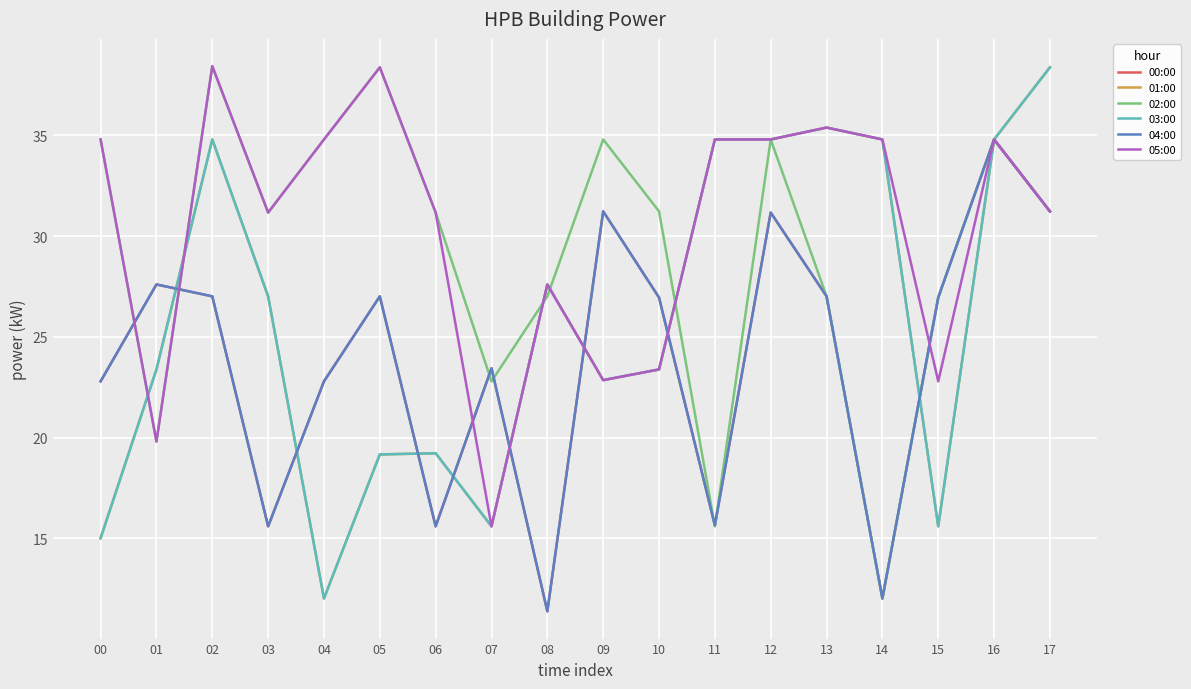

Reading left to right, extract all data points from this chart.

00:00: 00=22.8	01=27.6	02=27.0	03=15.6	04=22.8	05=27.0	06=15.6	07=23.4	08=11.4	09=31.2	10=26.9	11=15.6	12=31.2	13=27.0	14=12.0	15=26.9	16=34.8	17=31.2
01:00: 00=15.0	01=23.4	02=34.8	03=27.0	04=12.0	05=19.2	06=19.2	07=15.6	08=27.6	09=22.9	10=23.4	11=34.8	12=34.8	13=35.4	14=34.8	15=15.6	16=34.8	17=38.4
02:00: 00=34.8	01=19.8	02=38.4	03=31.2	04=34.8	05=38.4	06=31.2	07=22.8	08=27.0	09=34.8	10=31.2	11=15.6	12=34.8	13=27.0	14=12.0	15=26.9	16=34.8	17=31.2
03:00: 00=15.0	01=23.4	02=34.8	03=27.0	04=12.0	05=19.2	06=19.2	07=15.6	08=27.6	09=22.9	10=23.4	11=34.8	12=34.8	13=35.4	14=34.8	15=15.6	16=34.8	17=38.4
04:00: 00=22.8	01=27.6	02=27.0	03=15.6	04=22.8	05=27.0	06=15.6	07=23.4	08=11.4	09=31.2	10=26.9	11=15.6	12=31.2	13=27.0	14=12.0	15=26.9	16=34.8	17=31.2
05:00: 00=34.8	01=19.8	02=38.4	03=31.2	04=34.8	05=38.4	06=31.2	07=15.6	08=27.6	09=22.9	10=23.4	11=34.8	12=34.8	13=35.4	14=34.8	15=22.8	16=34.8	17=31.2